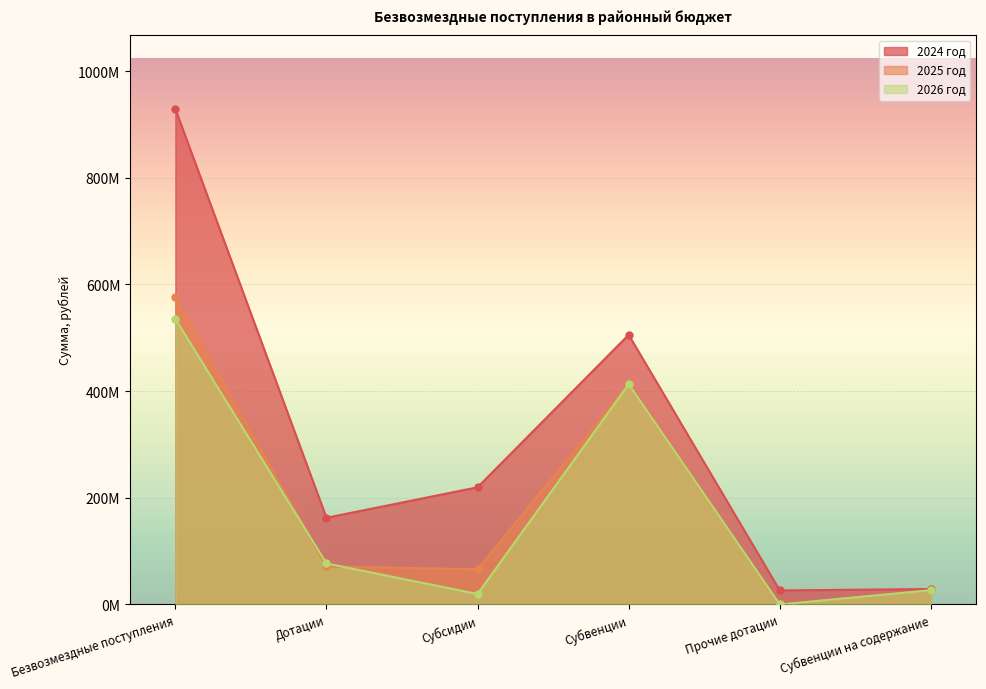

Which category has the lowest value in the 2025 год series?

Прочие дотации